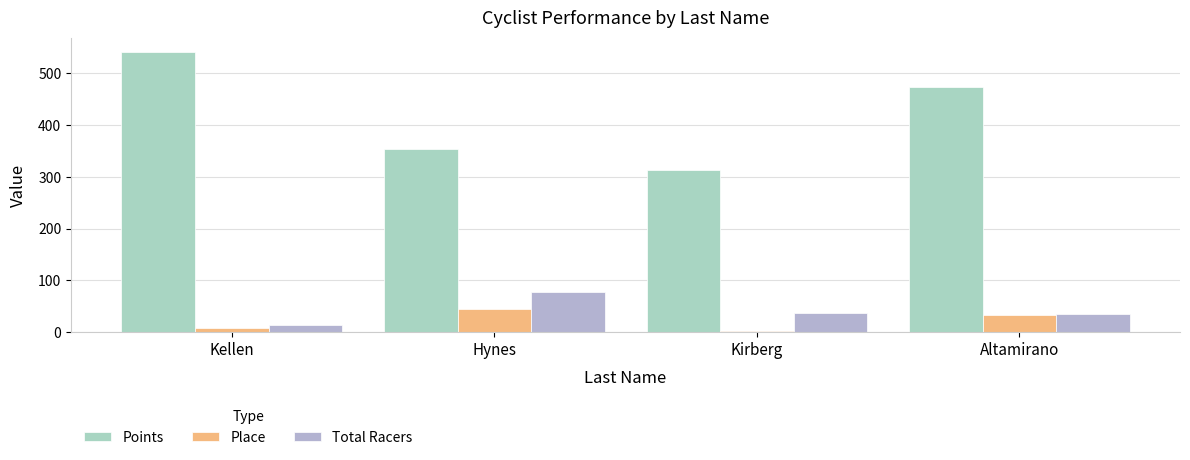

How many bars are there in total?

12